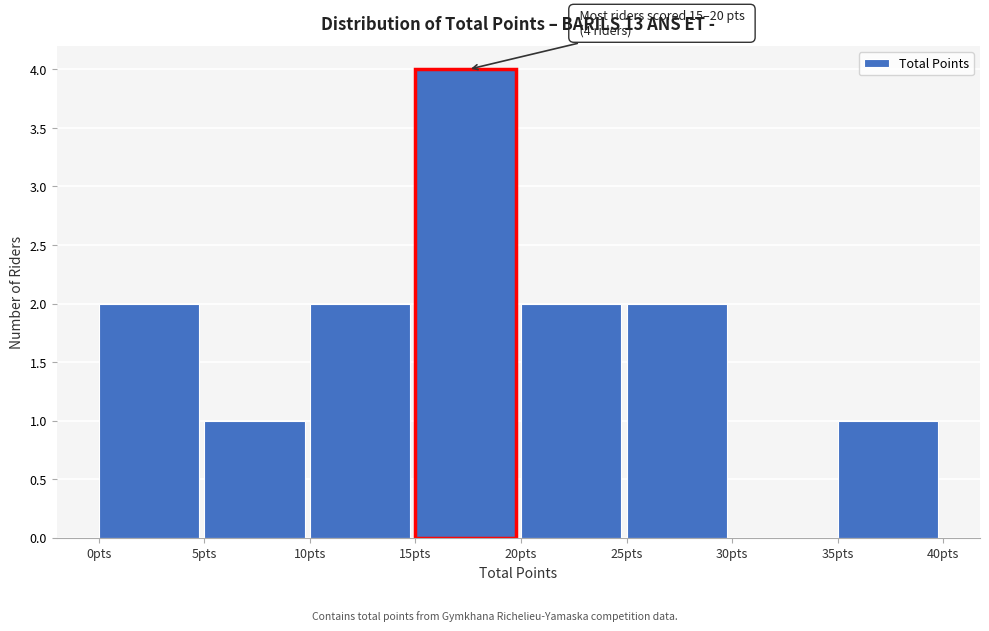

Which range on the x-axis has the tallest bar?

15 to 20